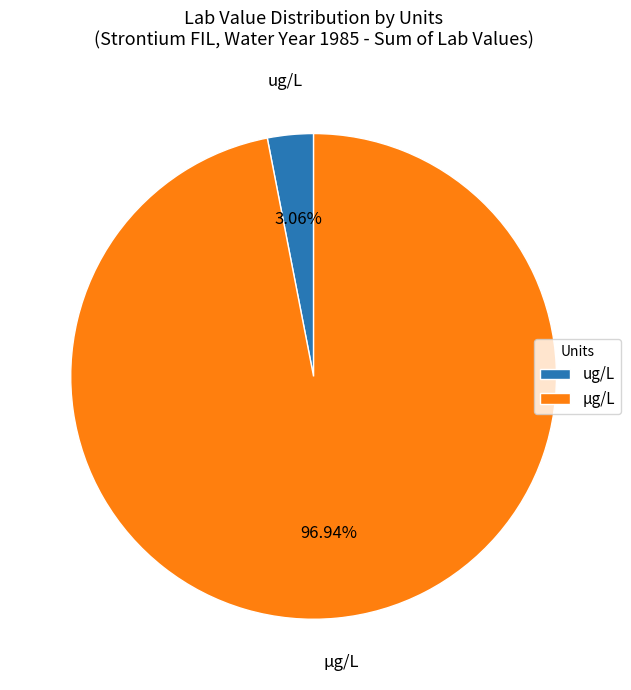

Rank the categories by value from lowest to highest.

ug/L, µg/L